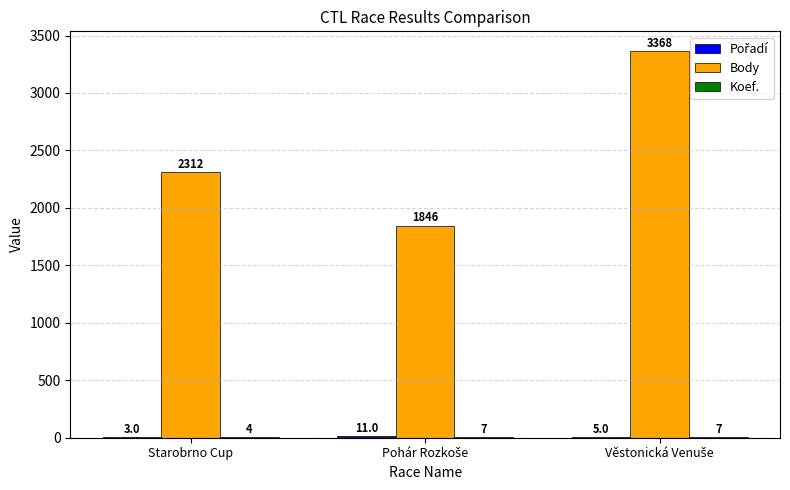

Which series has the largest range (max minus min)?

Body